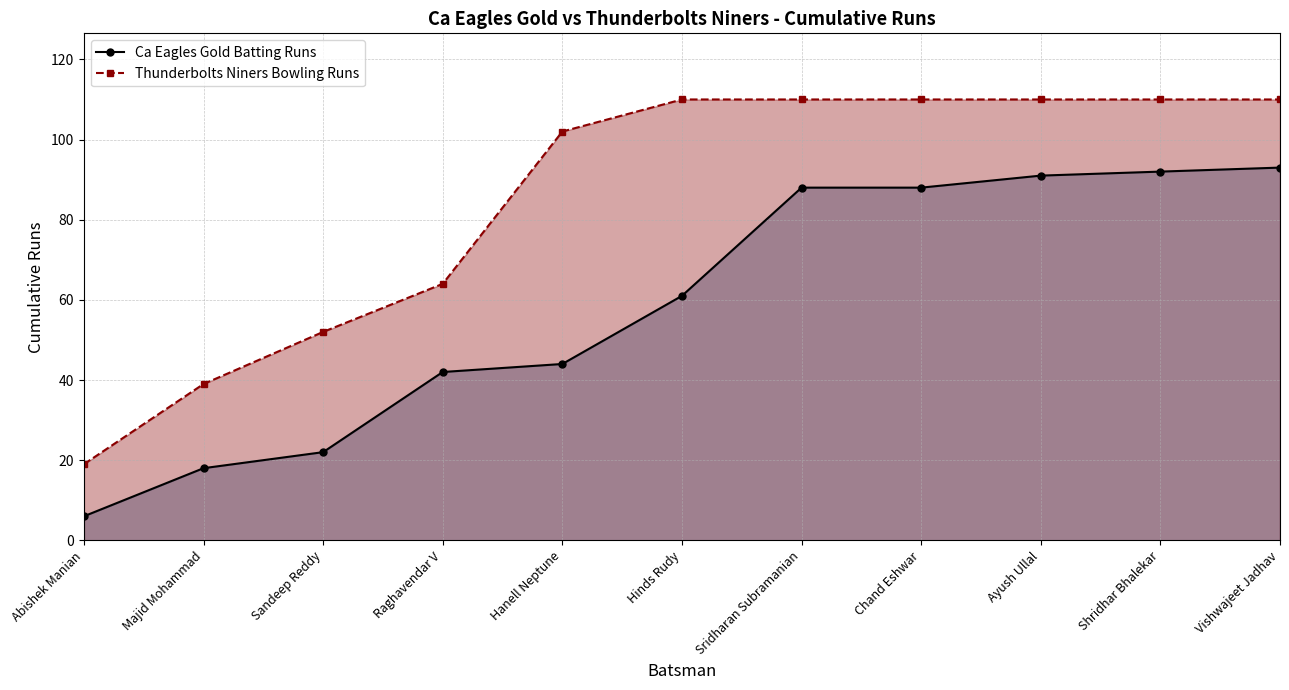

Is the value of Ca Eagles Gold Batting Runs at Hanell Neptune greater than the value of Thunderbolts Niners Bowling Runs at Sridharan Subramanian?

No